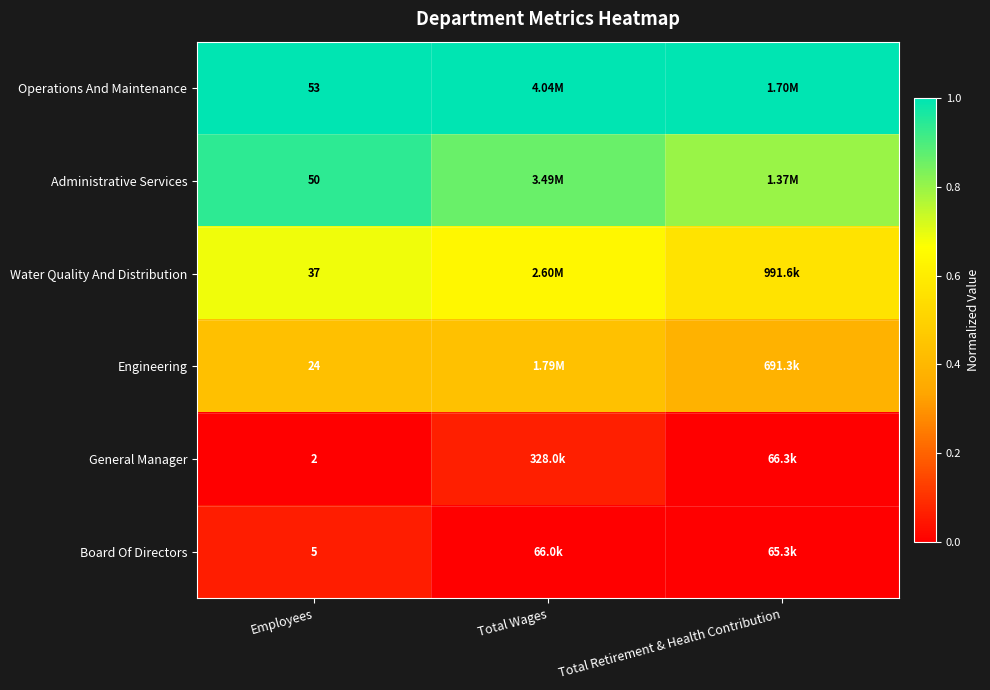

At Employees, list the series in order from smallest to largest.

General Manager, Board Of Directors, Engineering, Water Quality And Distribution, Administrative Services, Operations And Maintenance